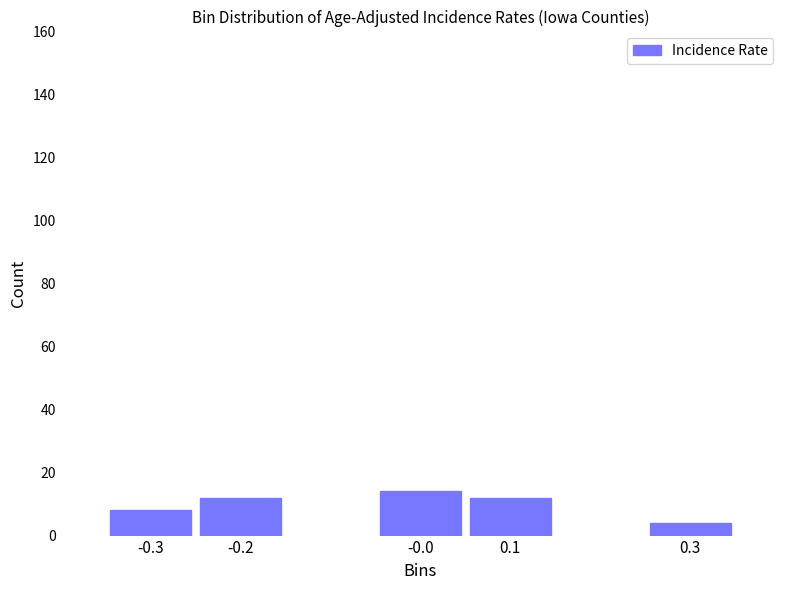

Reading left to right, transcribe all the data shown in this chart.

8	12	14	12	4